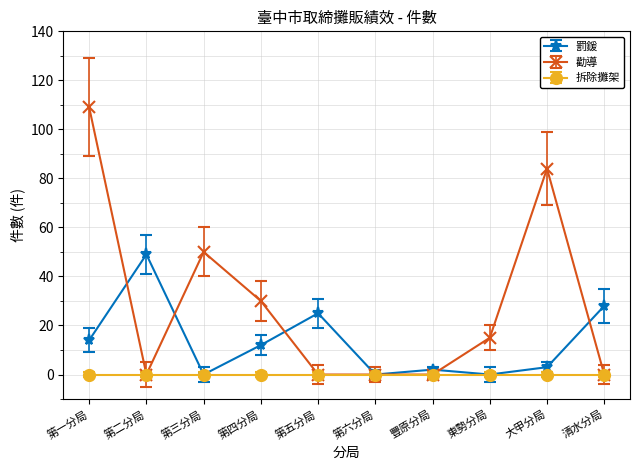

Rank the series by their maximum value, from lowest to highest.

拆除攤架, 罰鍰, 勸導